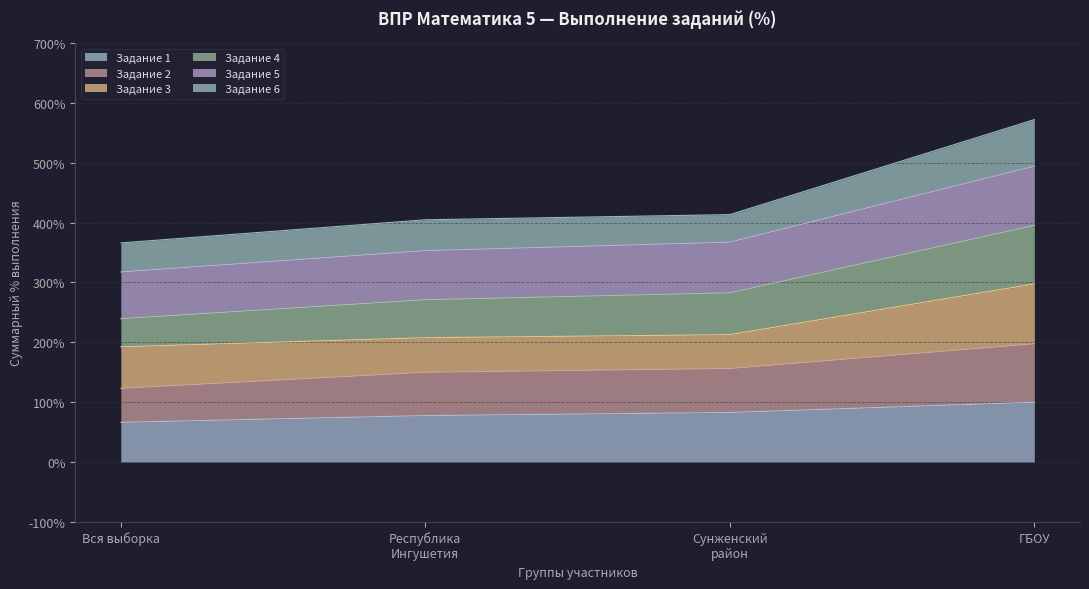

Does the chart have visible grid lines?

Yes